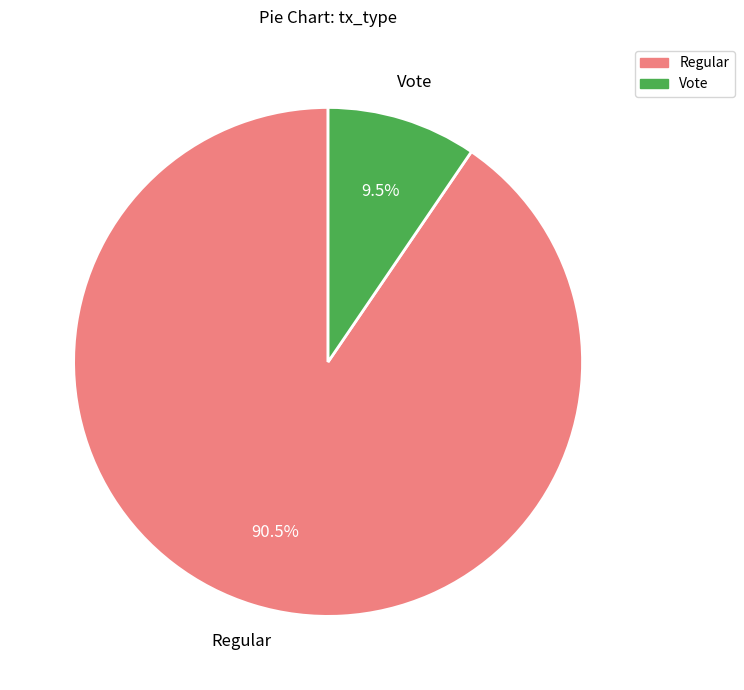

To the nearest percent, what is the combined percentage of Regular and Vote?

100%